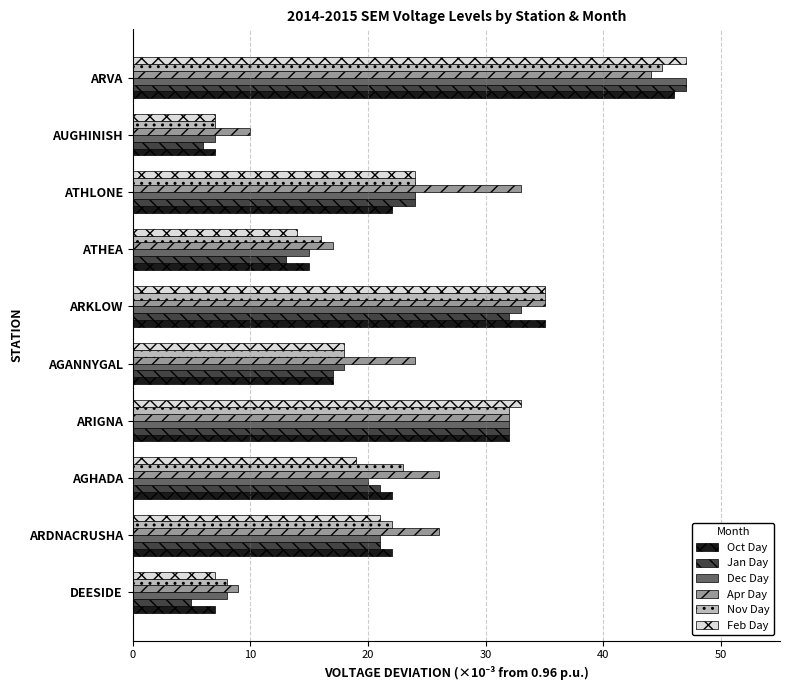

What is the sum of all Apr Day values?

256.0